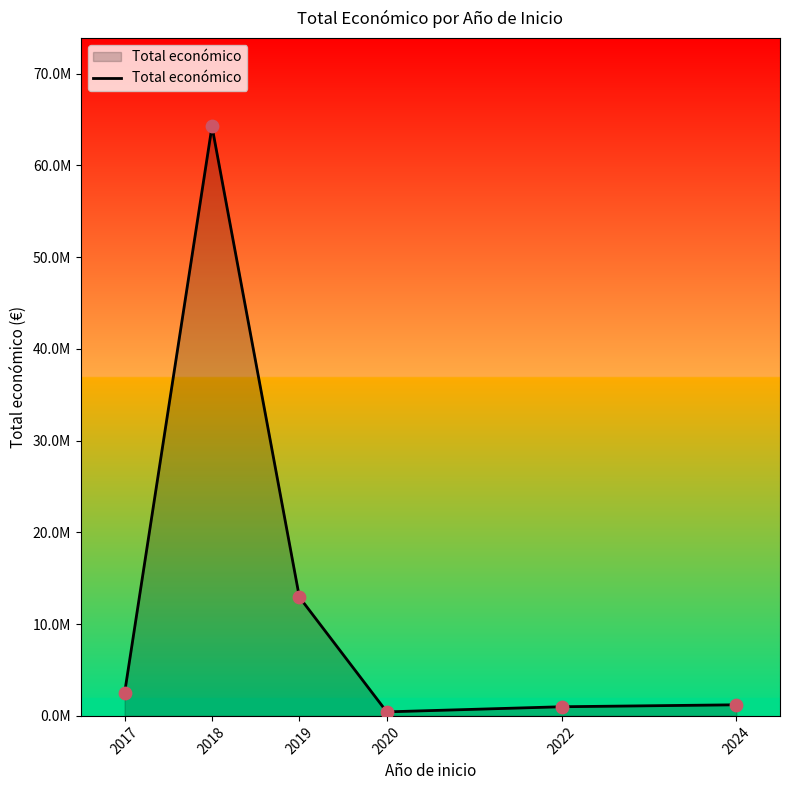

Which has a higher value, 2024 or 2022?

2024